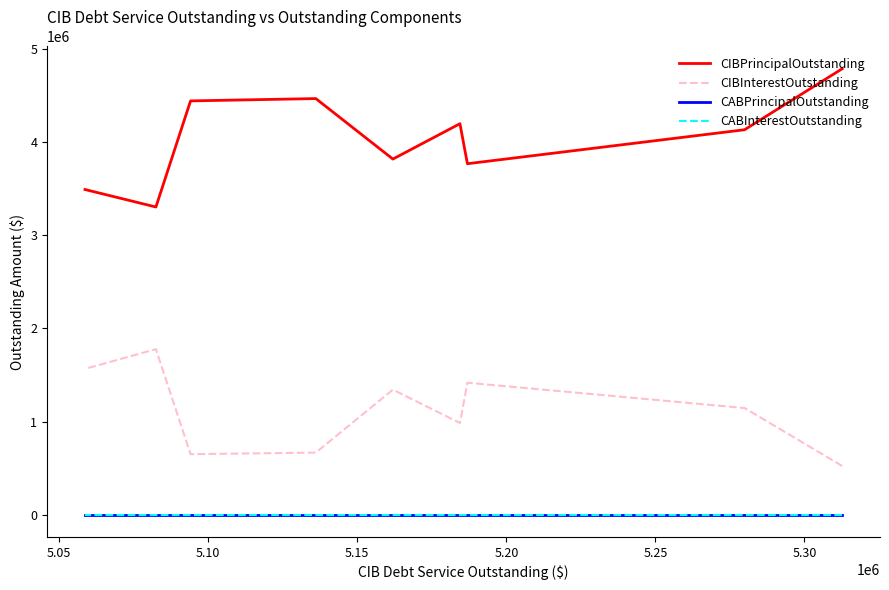

True or false: CIBInterestOutstanding and CABPrincipalOutstanding intersect in this chart.

False